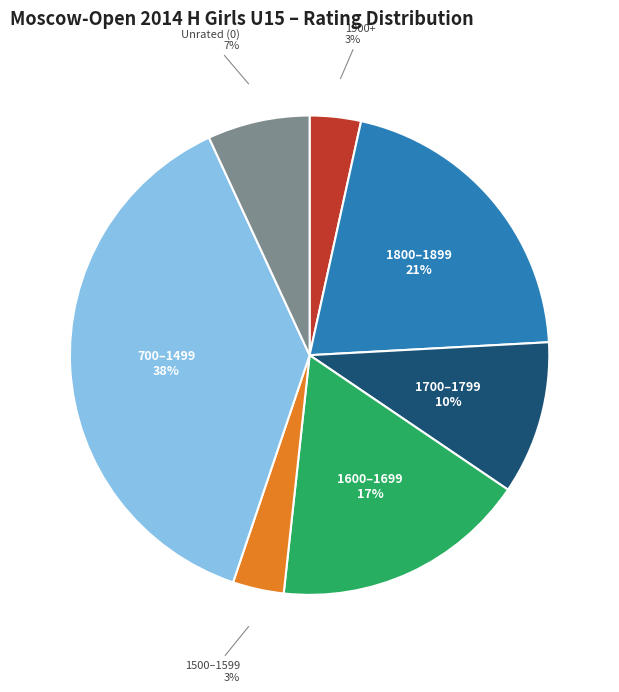

Which has a higher value, 1600–1699 or 700–1499?

700–1499